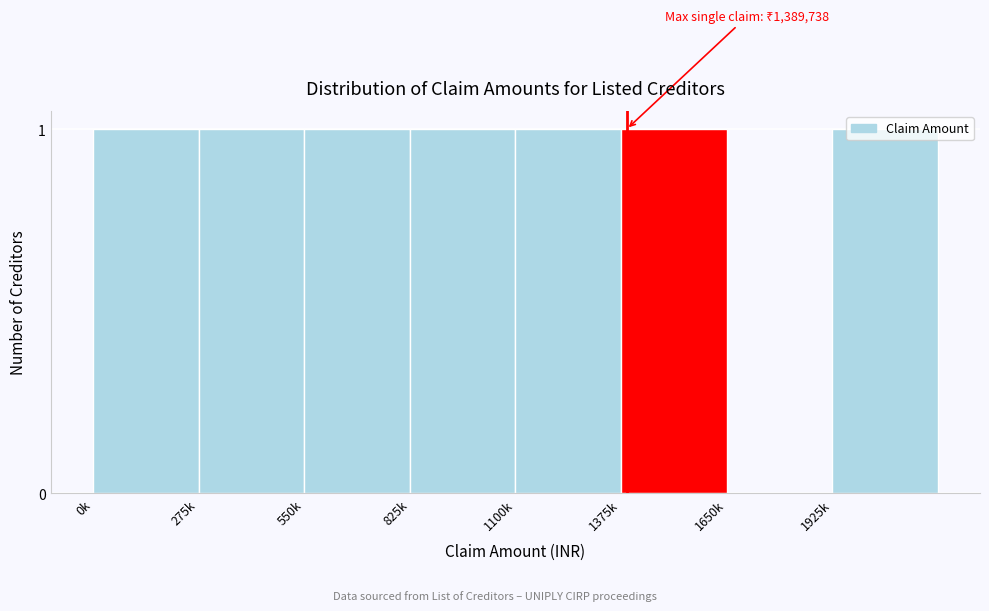

Is it true that the value at 1100k is 1?

True